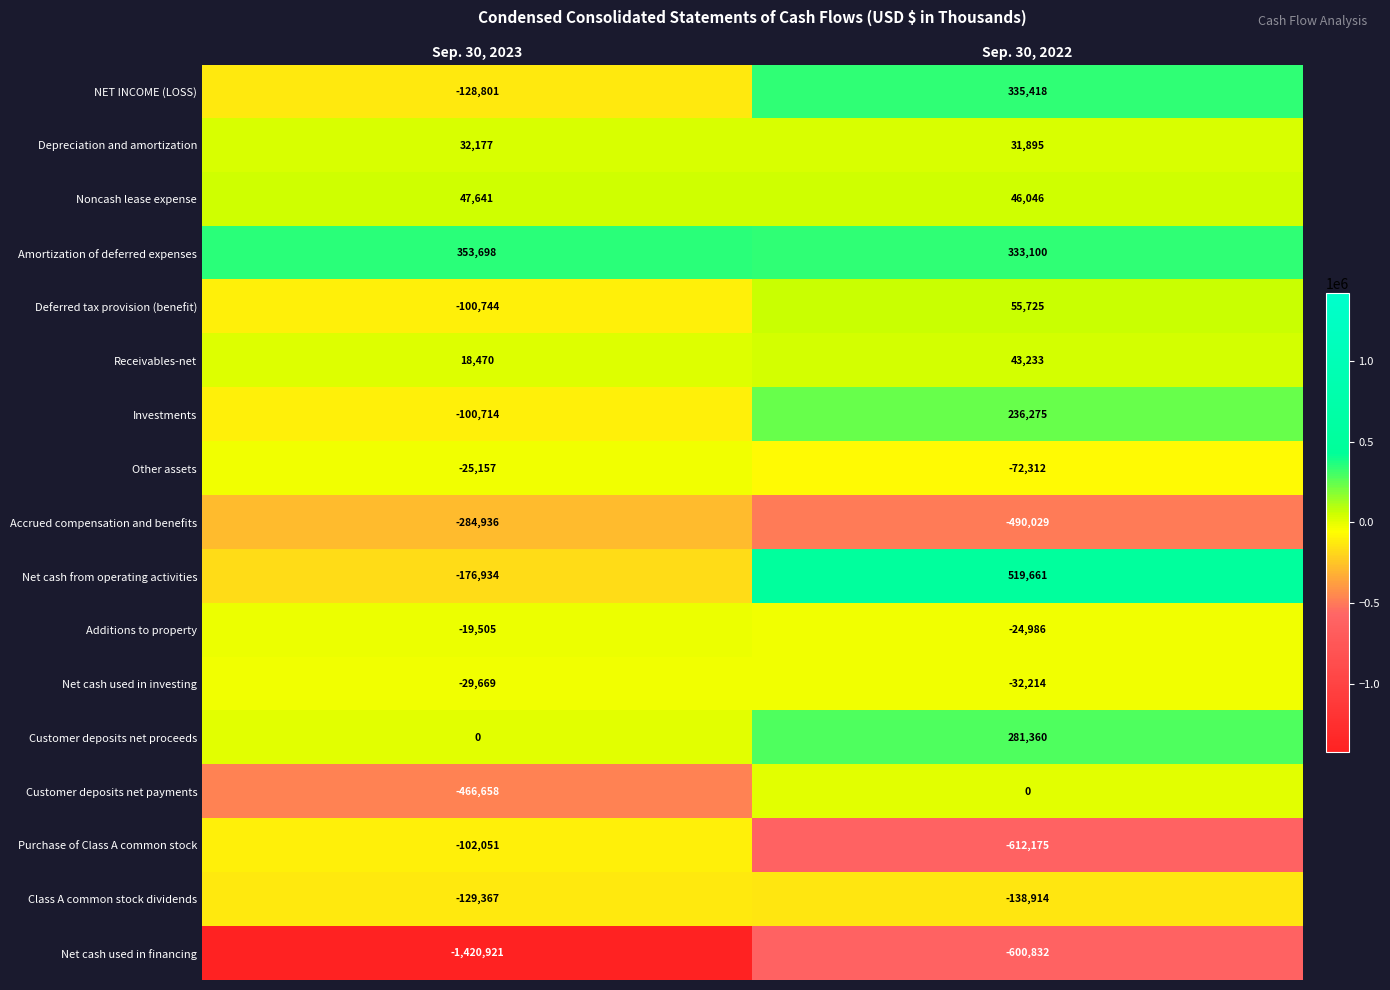

Between Sep. 30, 2023 and Sep. 30, 2022, which series saw the biggest shift?

Net cash used in financing